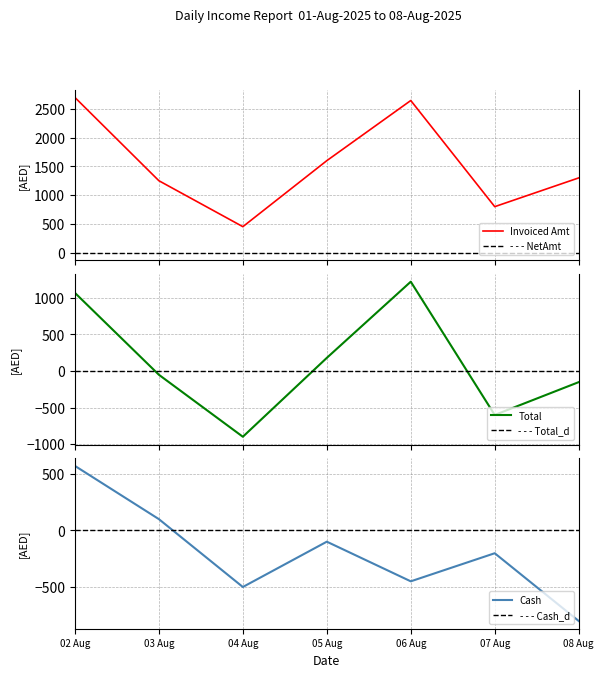

Between 04 Aug and 06 Aug, which series saw the biggest shift?

Invoiced Amt